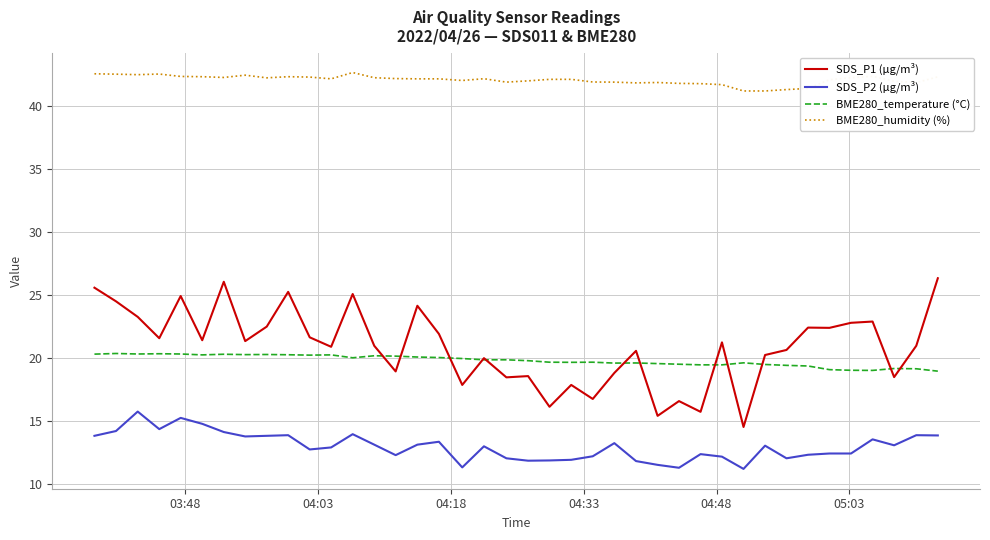

What is the highest value of the SDS_P1 (µg/m³) series?

26.3